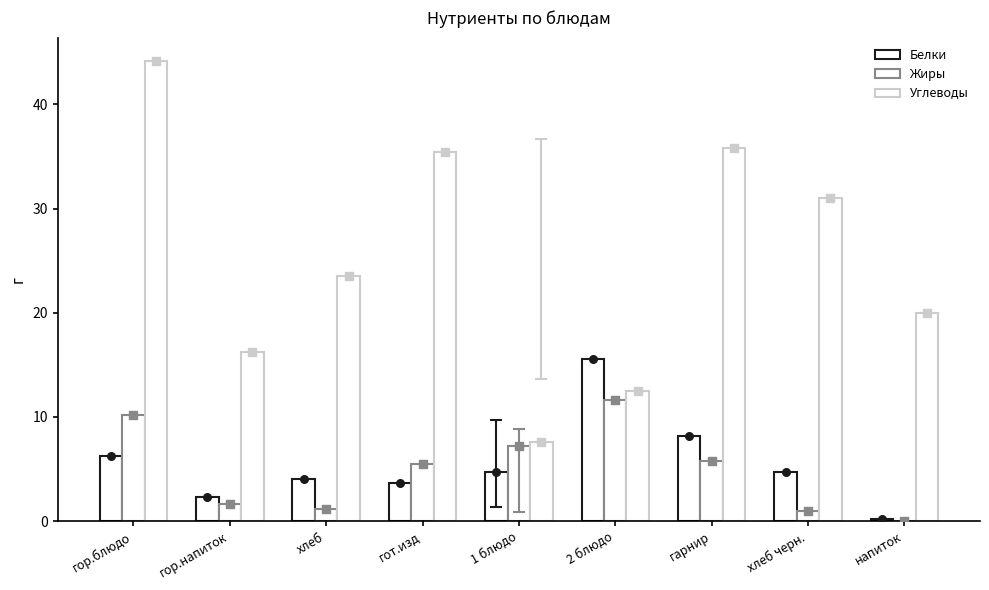

At which category is the sum across all series the highest?

гор.блюдо